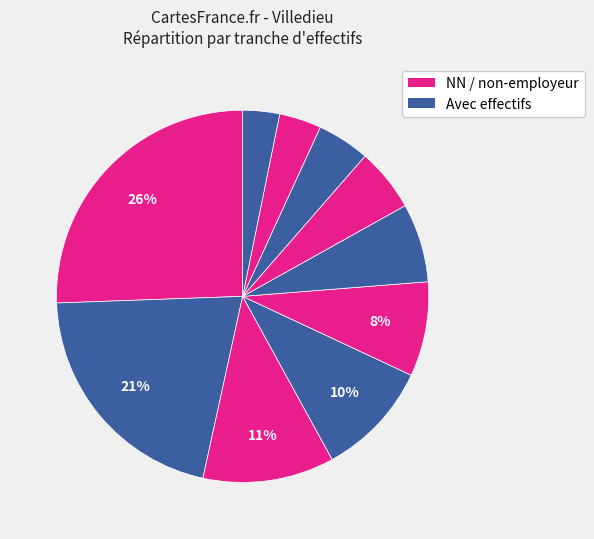

Which slice is the largest?

NN